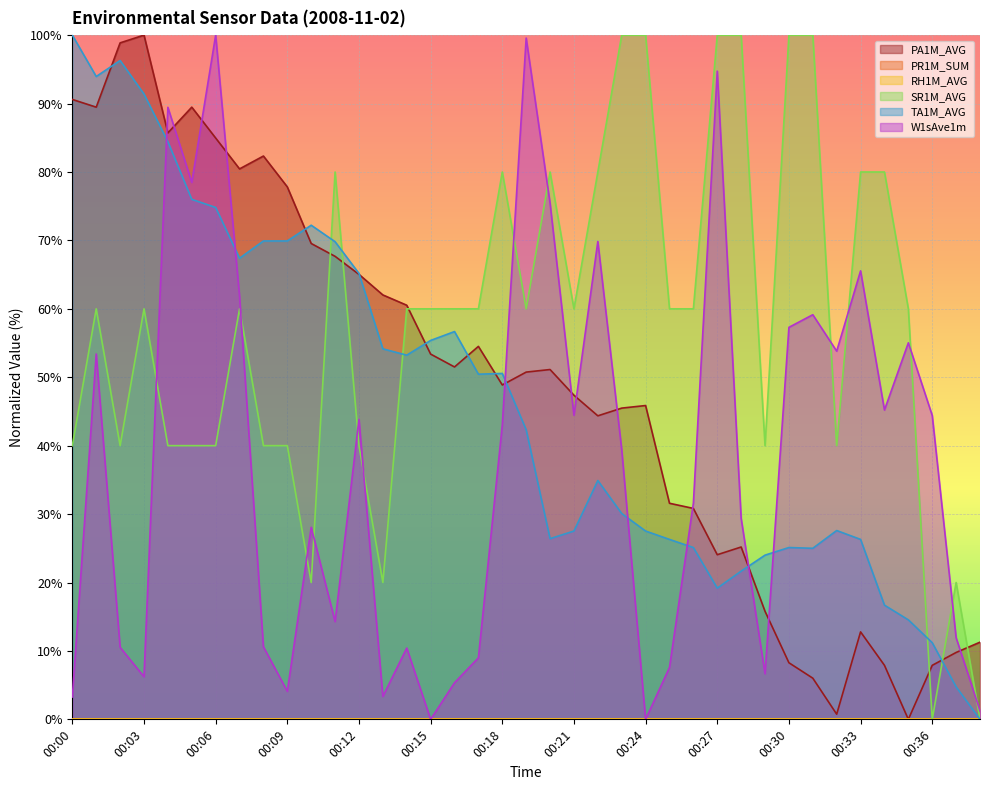

Reading left to right, what are all the values shown in this chart?

PA1M_AVG: 00:00=90.6	00:01=89.5	00:02=98.9	00:03=100.0	00:04=85.7	00:05=89.5	00:06=85.0	00:07=80.5	00:08=82.3	00:09=77.8	00:10=69.5	00:11=67.7	00:12=65.0	00:13=62.0	00:14=60.5	00:15=53.4	00:16=51.5	00:17=54.5	00:18=48.9	00:19=50.8	00:20=51.1	00:21=47.4	00:22=44.4	00:23=45.5	00:24=45.9	00:25=31.6	00:26=30.8	00:27=24.1	00:28=25.2	00:29=15.8	00:30=8.3	00:31=6.0	00:32=0.8	00:33=12.8	00:34=7.9	00:35=0.0	00:36=7.9	00:37=9.8	00:38=11.3
SR1M_AVG: 00:00=40.0	00:01=60.0	00:02=40.0	00:03=60.0	00:04=40.0	00:05=40.0	00:06=40.0	00:07=60.0	00:08=40.0	00:09=40.0	00:10=20.0	00:11=80.0	00:12=40.0	00:13=20.0	00:14=60.0	00:15=60.0	00:16=60.0	00:17=60.0	00:18=80.0	00:19=60.0	00:20=80.0	00:21=60.0	00:22=80.0	00:23=100.0	00:24=100.0	00:25=60.0	00:26=60.0	00:27=100.0	00:28=100.0	00:29=40.0	00:30=100.0	00:31=100.0	00:32=40.0	00:33=80.0	00:34=80.0	00:35=60.0	00:36=0.0	00:37=20.0	00:38=0.0
TA1M_AVG: 00:00=100.0	00:01=94.0	00:02=96.3	00:03=91.4	00:04=84.4	00:05=76.0	00:06=74.8	00:07=67.4	00:08=69.9	00:09=69.9	00:10=72.2	00:11=69.8	00:12=65.2	00:13=54.2	00:14=53.2	00:15=55.4	00:16=56.7	00:17=50.4	00:18=50.6	00:19=42.3	00:20=26.4	00:21=27.5	00:22=34.9	00:23=30.1	00:24=27.5	00:25=26.3	00:26=25.1	00:27=19.2	00:28=21.7	00:29=24.0	00:30=25.1	00:31=25.0	00:32=27.6	00:33=26.3	00:34=16.7	00:35=14.5	00:36=11.2	00:37=4.7	00:38=0.0
W1sAve1m: 00:00=3.3	00:01=53.4	00:02=10.5	00:03=6.2	00:04=89.5	00:05=78.5	00:06=100.0	00:07=61.8	00:08=10.6	00:09=4.1	00:10=28.1	00:11=14.3	00:12=43.8	00:13=3.3	00:14=10.4	00:15=0.0	00:16=5.3	00:17=9.0	00:18=43.0	00:19=99.6	00:20=75.4	00:21=44.4	00:22=69.8	00:23=39.4	00:24=0.0	00:25=7.6	00:26=31.6	00:27=94.7	00:28=29.4	00:29=6.7	00:30=57.3	00:31=59.1	00:32=53.8	00:33=65.6	00:34=45.2	00:35=55.0	00:36=44.4	00:37=11.9	00:38=1.3